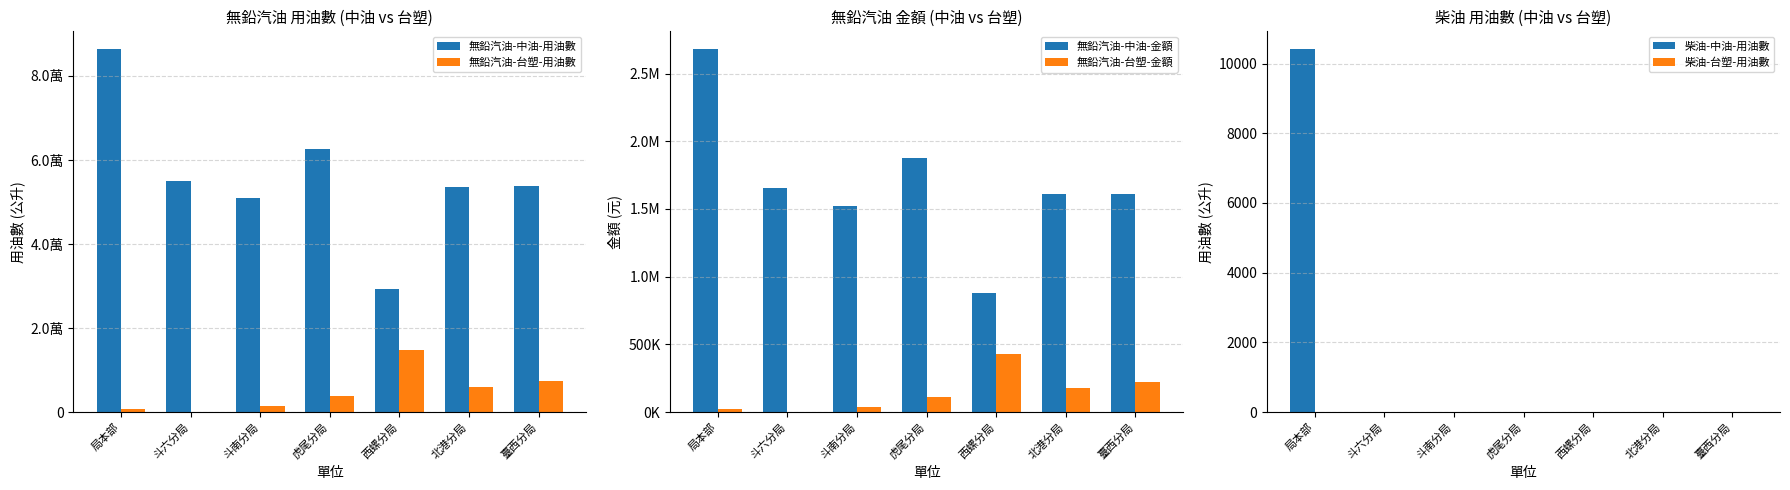

Which label corresponds to the largest value in the chart?

局本部